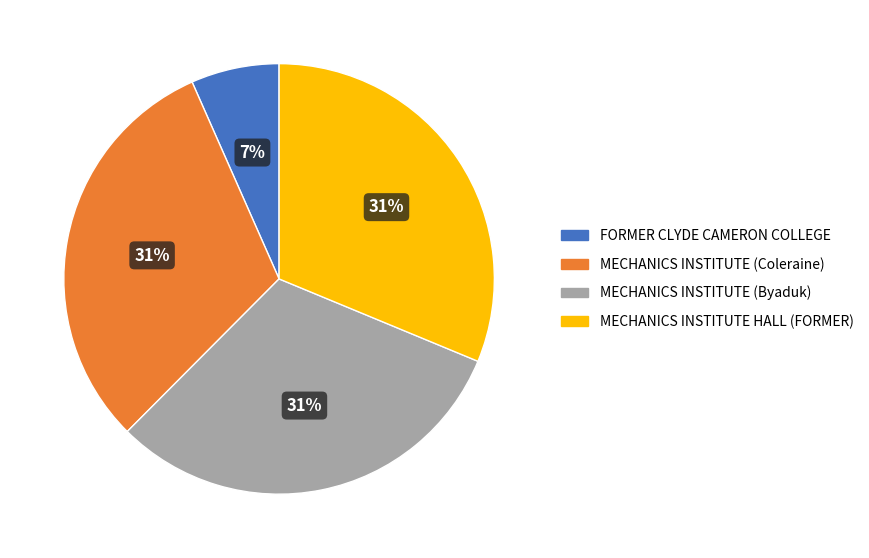

What is the smallest slice in the pie chart?

FORMER CLYDE CAMERON COLLEGE